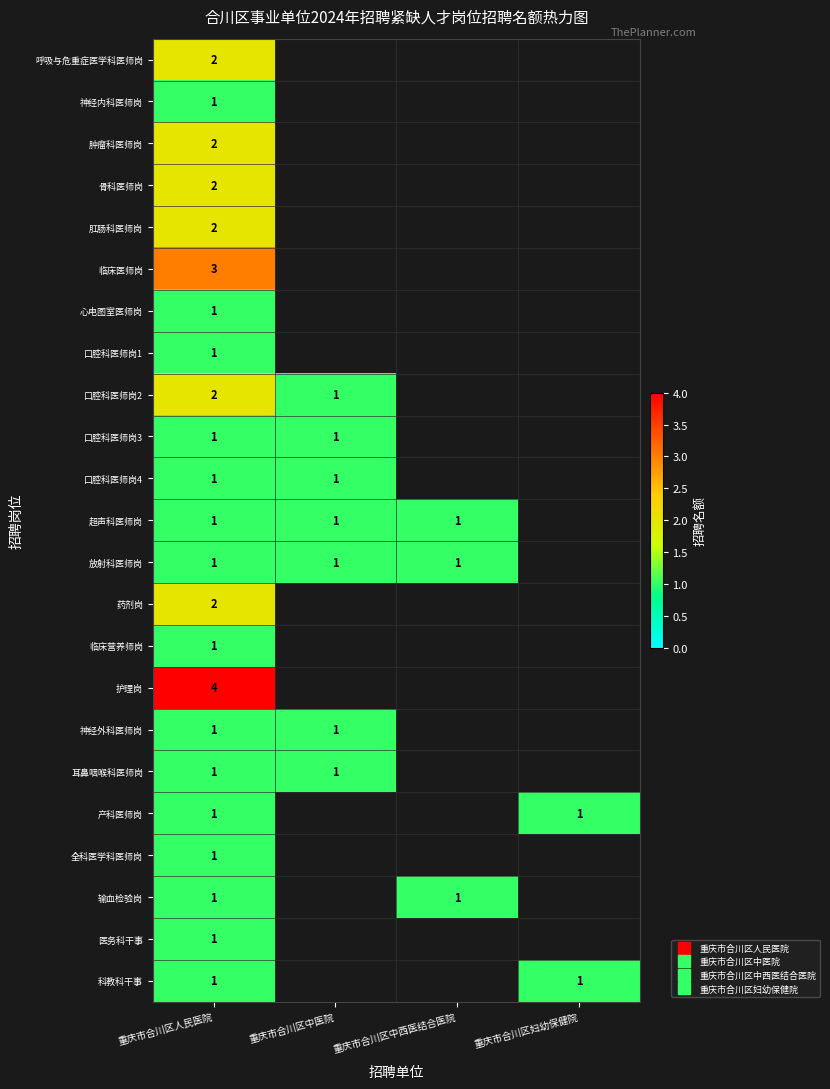

Read the 输血检验岗 value at 重庆市合川区人民医院.

1.0